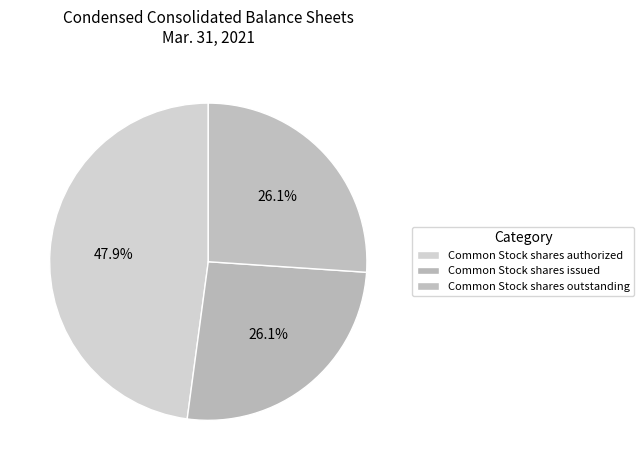

True or false: Common Stock shares outstanding accounts for 15% of the total.

False